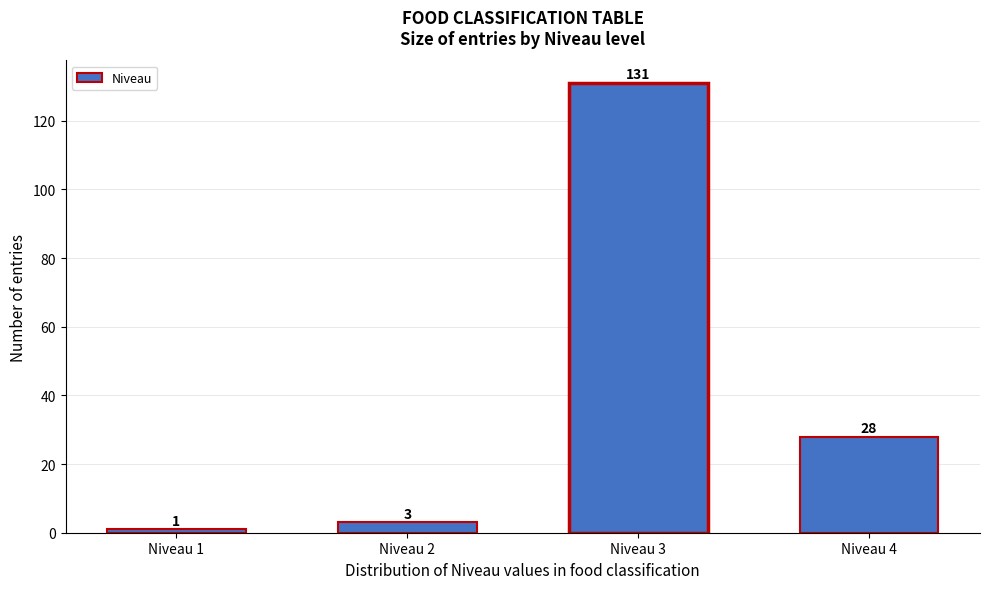

Reading left to right, transcribe all the data shown in this chart.

1	3	131	28